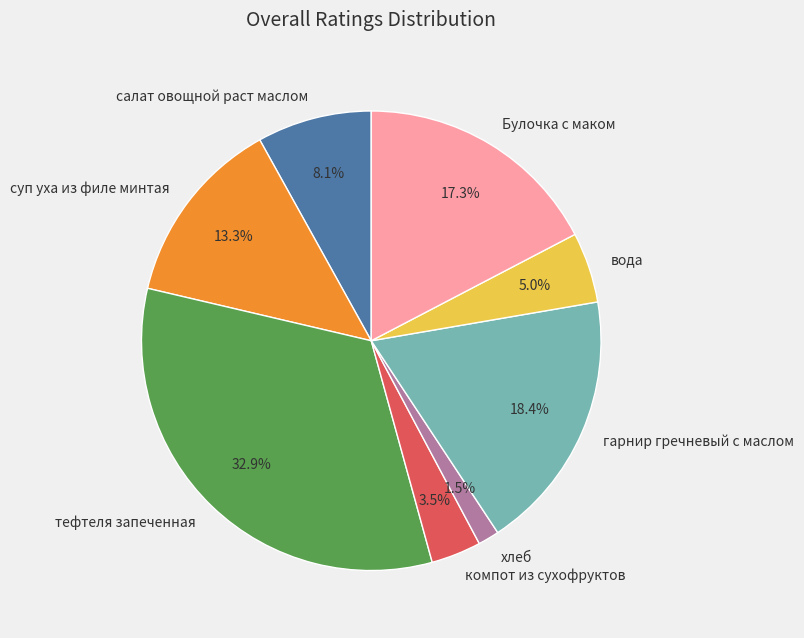

Is it true that вода is 11% of the pie?

False